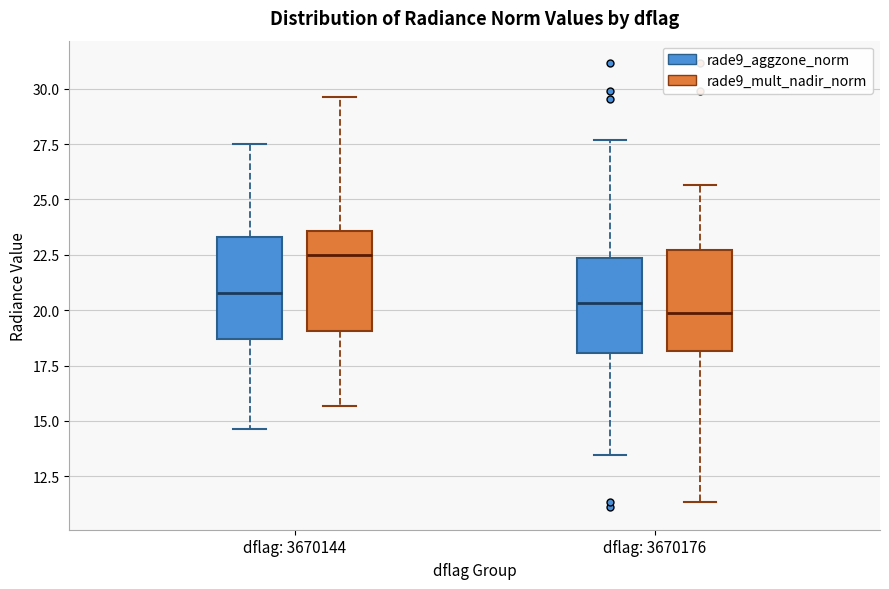

Where does the upper whisker of the box for dflag: 3670176 (rade9_mult_nadir_norm) end on the y-axis? The values are not printed on the chart, so give them approximately, as read against the axis.

25.5